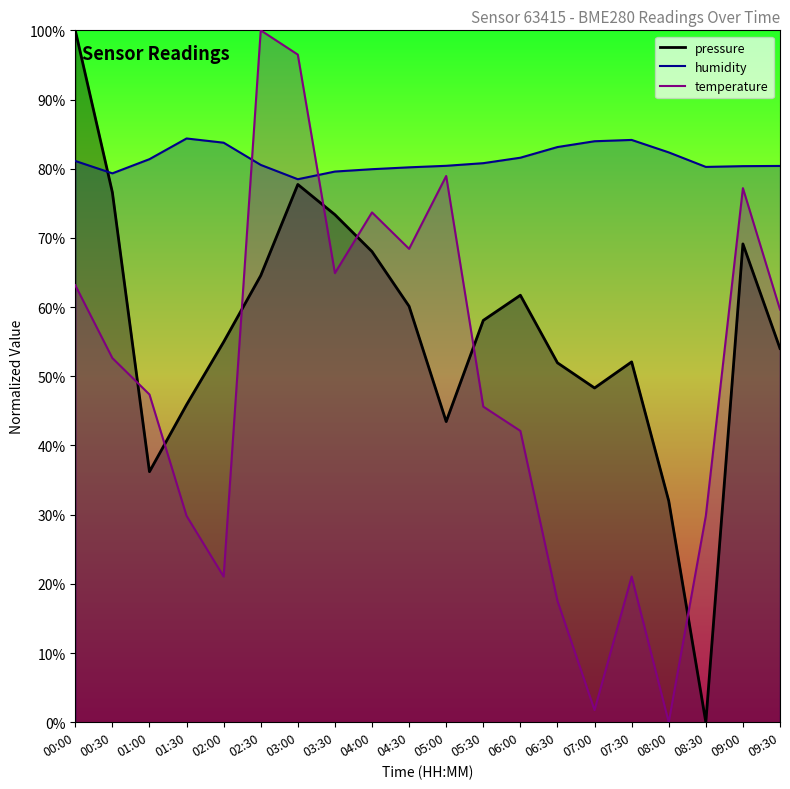

At which category does temperature reach its first local valley?

02:00